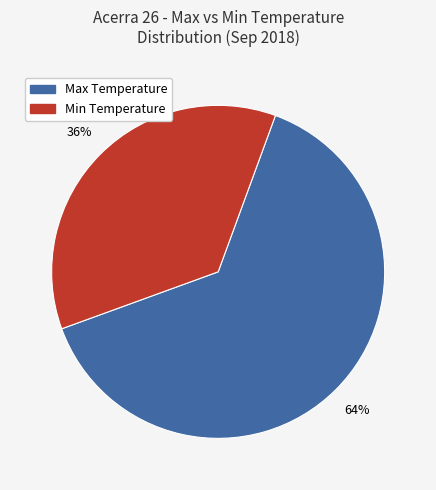

How many segments does this pie chart have?

2